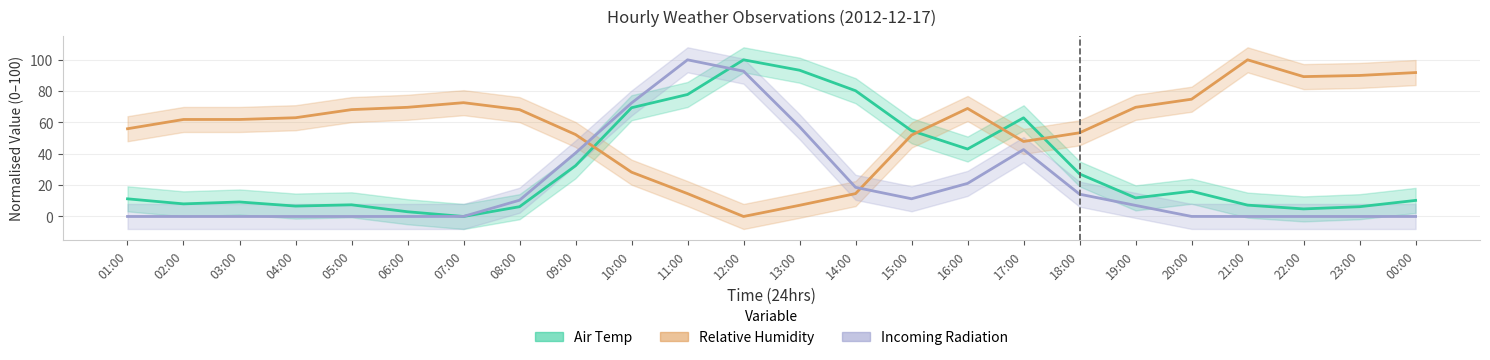

List the series in order of their overall mean, highest first.

Relative Humidity, Air Temp, Incoming Radiation